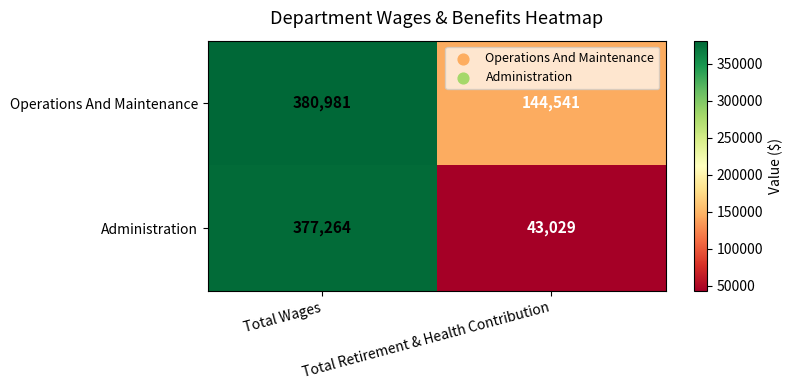

Which series has the widest spread of values?

Administration